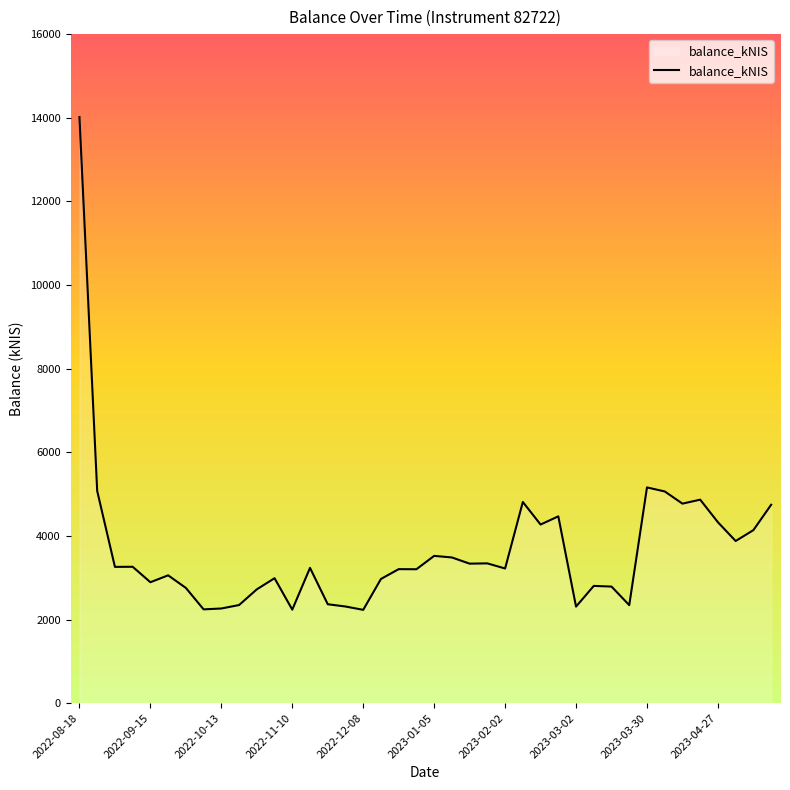

What is the difference between the maximum and minimum values?

11786.0